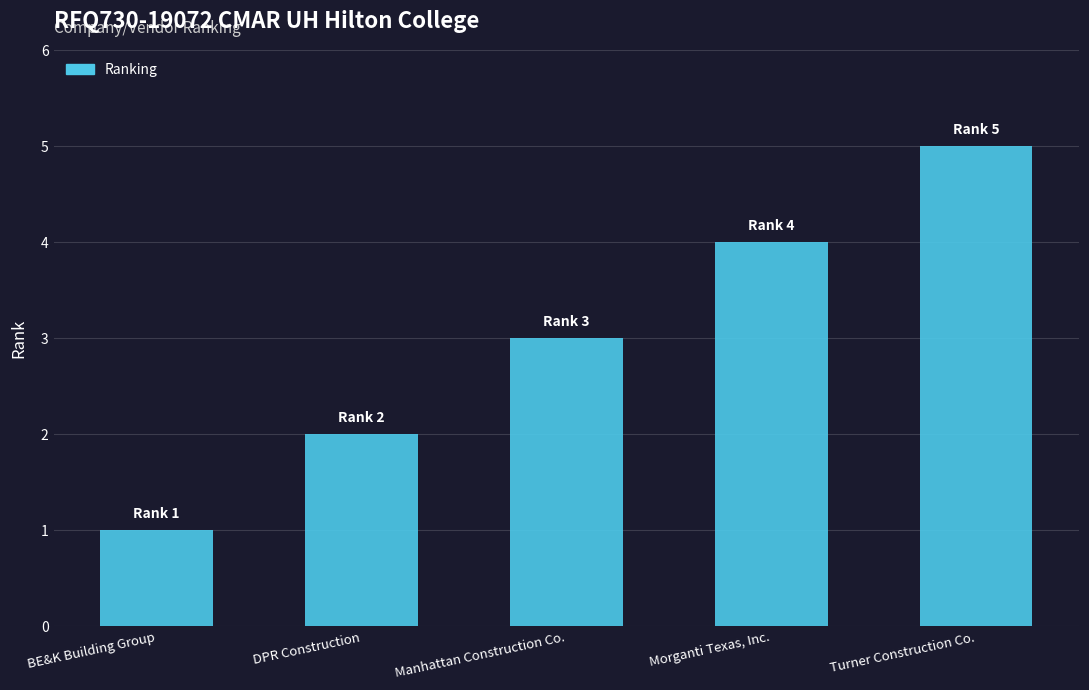

Reading left to right, transcribe all the data shown in this chart.

BE&K Building Group=1	DPR Construction=2	Manhattan Construction Co.=3	Morganti Texas, Inc.=4	Turner Construction Co.=5